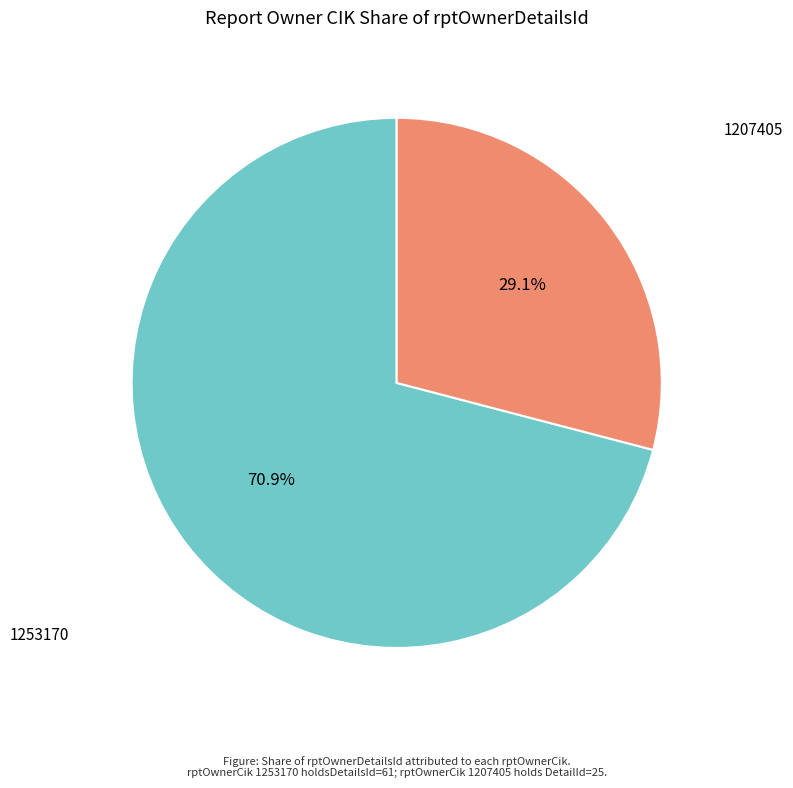

Count the number of slices in the pie.

2